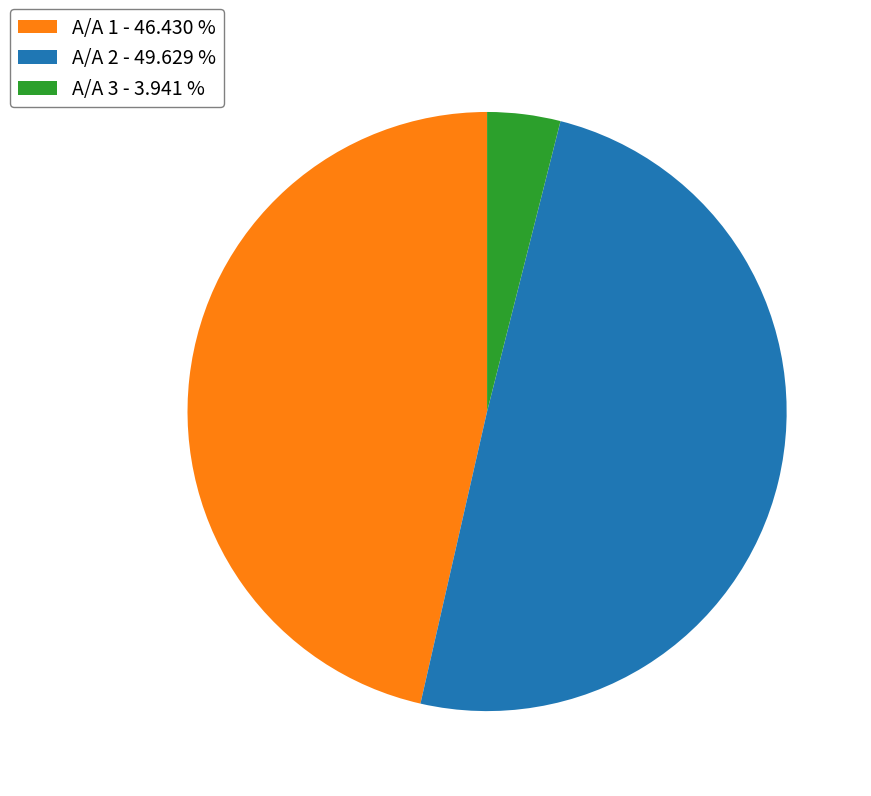

Which category has the biggest portion of the pie?

Α/Α 2 - 49.629 %